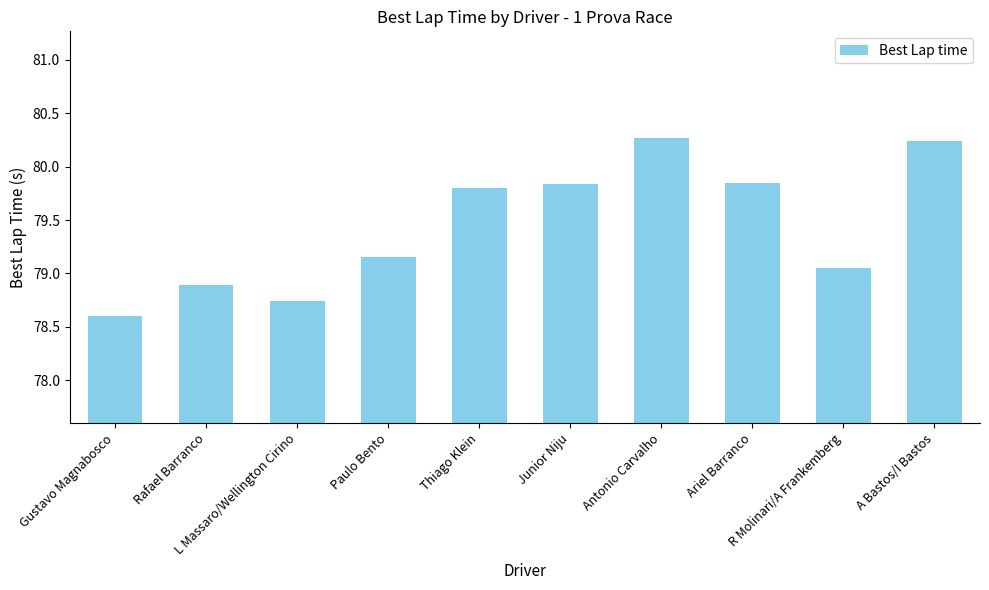

What is the change in value from Paulo Bento to Junior Niju?

+0.7